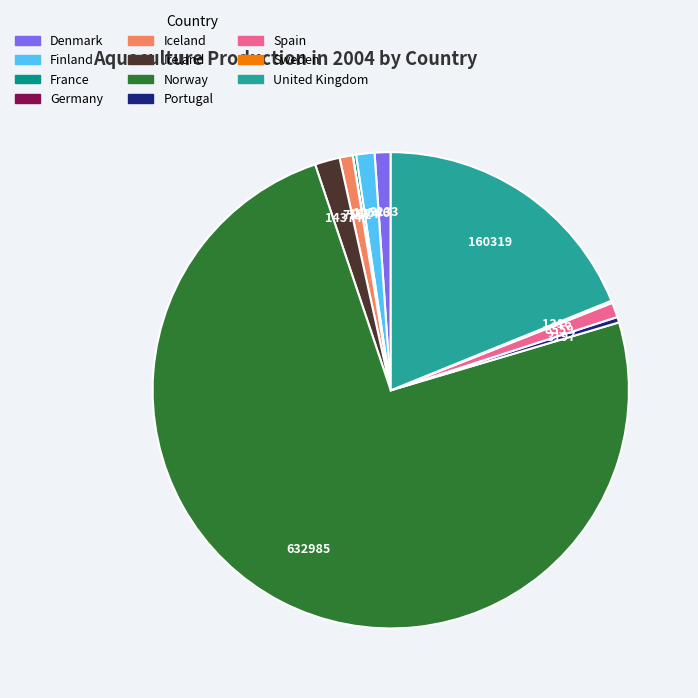

True or false: Denmark accounts for 11% of the total.

False